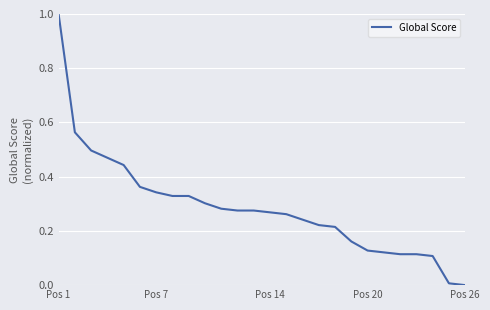

What is the sum of all values?

7.4